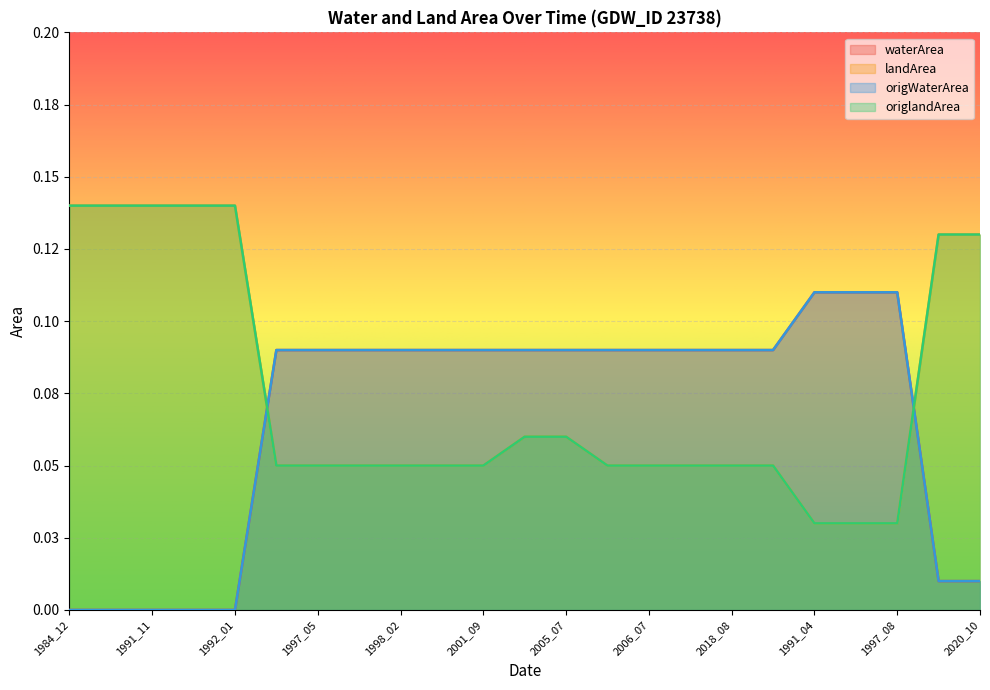

Which label corresponds to the largest value in the chart?

1984_12